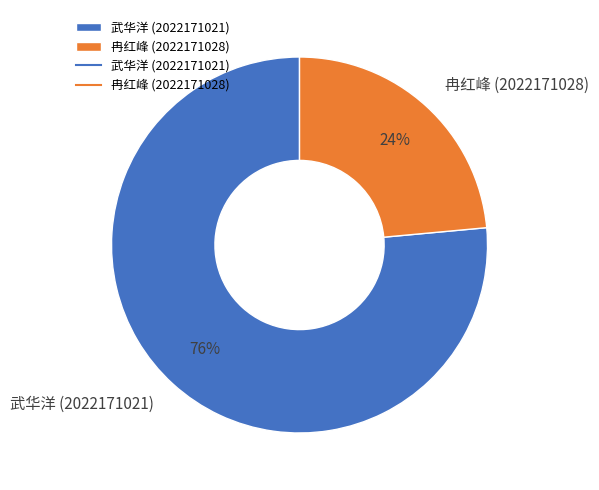

To the nearest percent, what is the combined percentage of 冉红峰 (2022171028) and 武华洋 (2022171021)?

100%